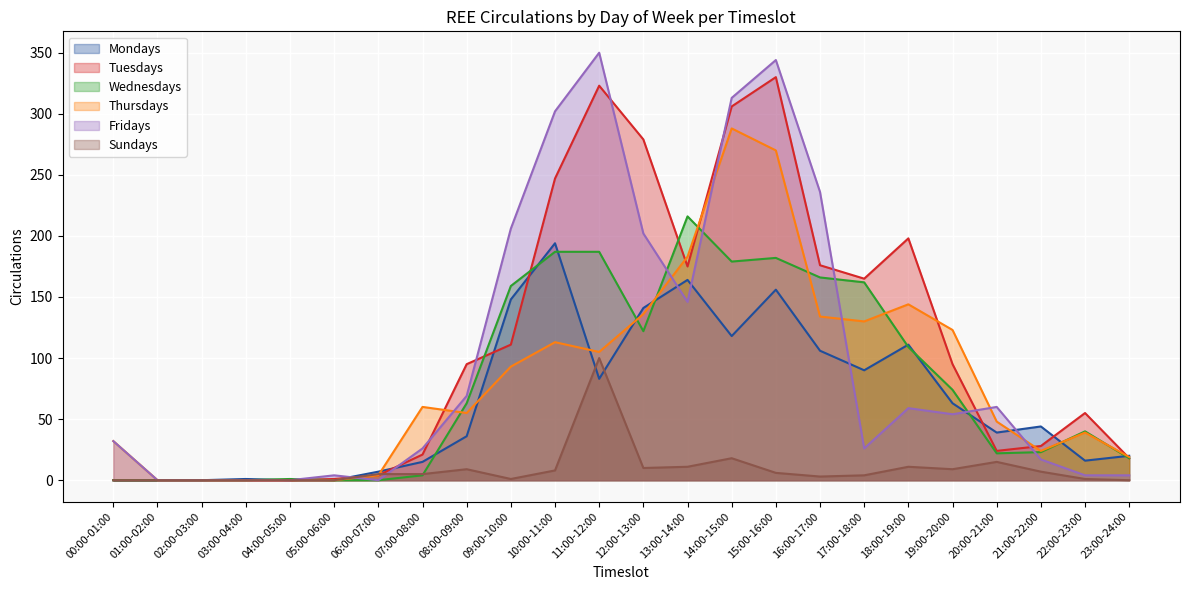

Reading left to right, extract all data points from this chart.

Mondays: 0	0	0	1	0	0	7	15	36	148	194	83	141	164	118	156	106	90	111	63	39	44	16	20
Tuesdays: 0	0	0	0	0	1	4	21	95	111	247	323	279	175	306	330	176	165	198	95	24	28	55	18
Wednesdays: 0	0	0	0	1	0	0	4	63	159	187	187	122	216	179	182	166	162	109	74	22	23	40	18
Thursdays: 32	0	0	0	0	0	4	60	55	93	113	105	136	183	288	270	134	130	144	123	48	24	39	19
Fridays: 32	0	0	0	0	4	0	26	69	206	302	350	202	146	313	344	236	26	59	54	60	17	4	4
Sundays: 0	0	0	0	0	0	5	5	9	1	8	100	10	11	18	6	3	4	11	9	15	7	1	0